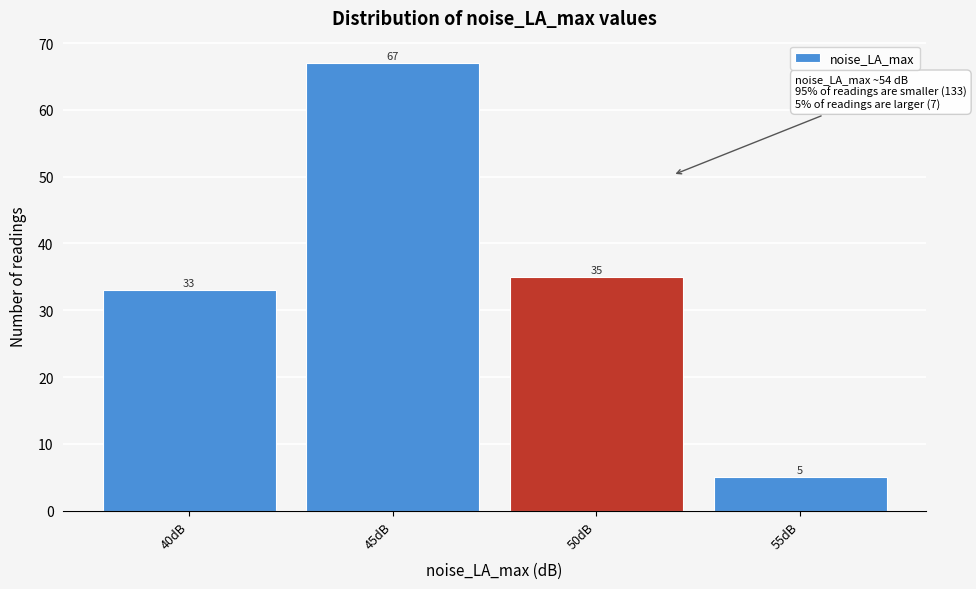

Reading right to left, extract all data points from this chart.

5	35	67	33